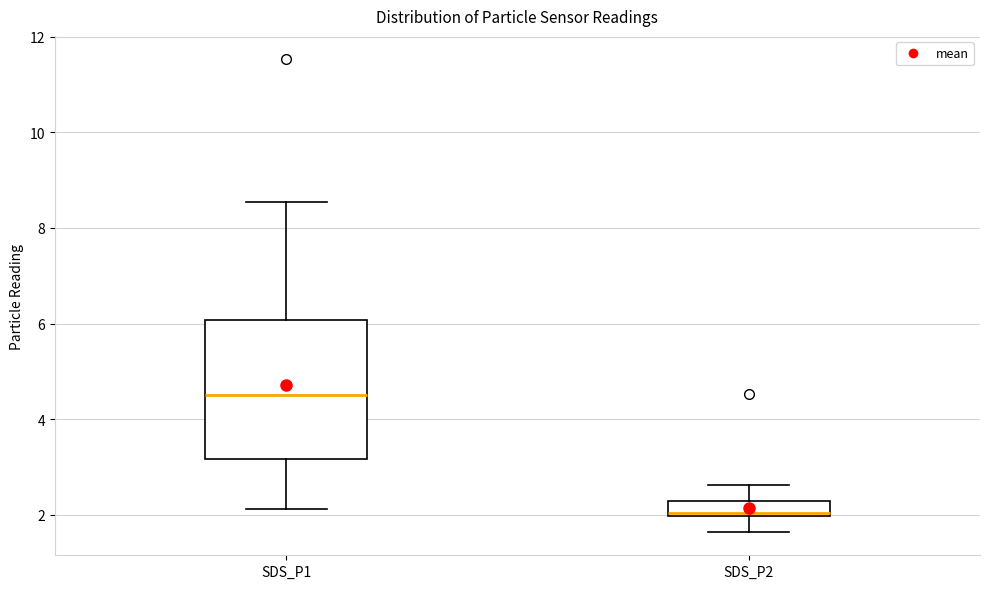

Which box has the highest median line?

SDS_P1